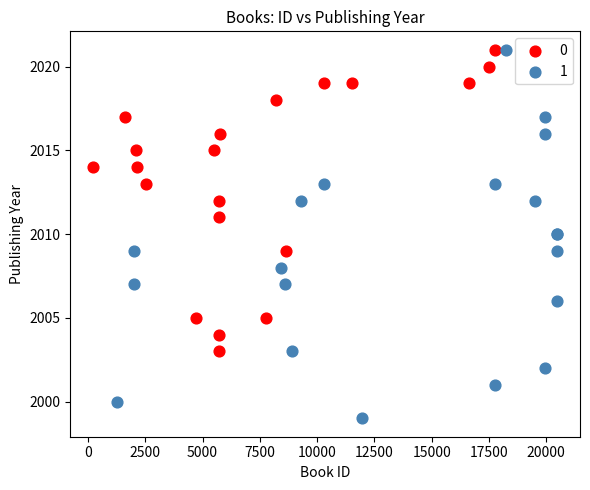

What are all the series names shown in the legend?

0, 1